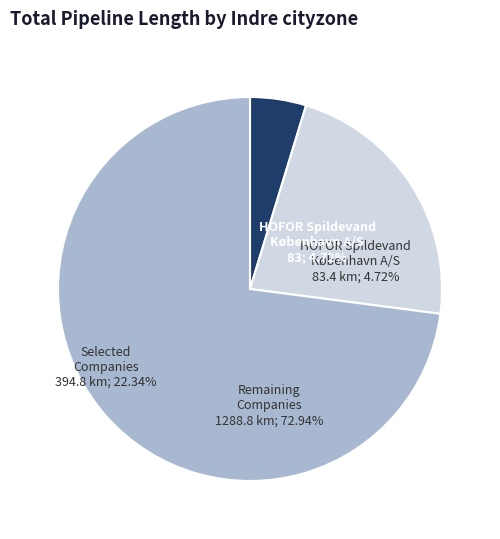

Is it true that ASSENS RENSNING A/S is 0% of the pie?

True